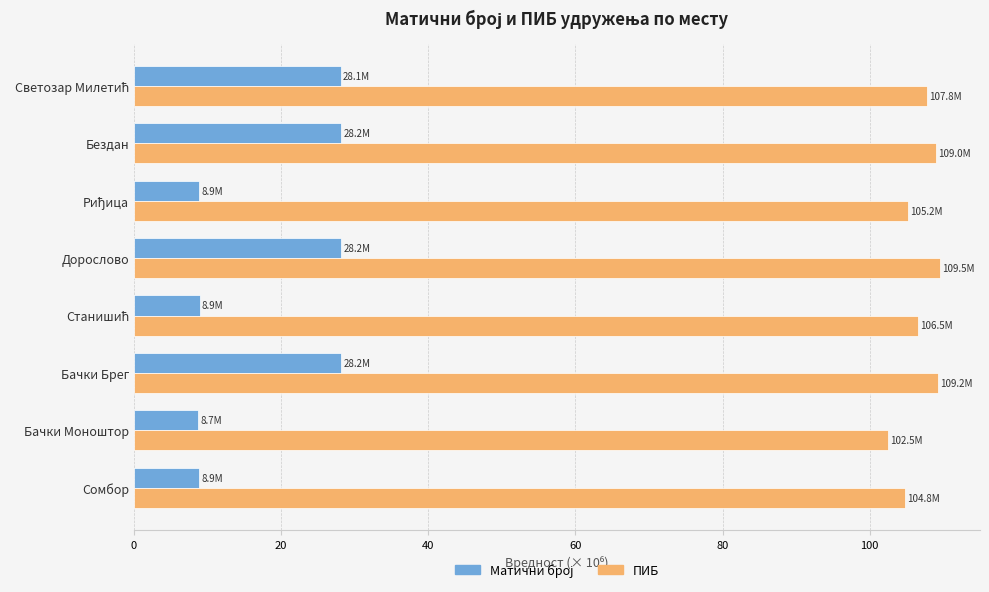

What is the sum of all ПИБ values?

854.7